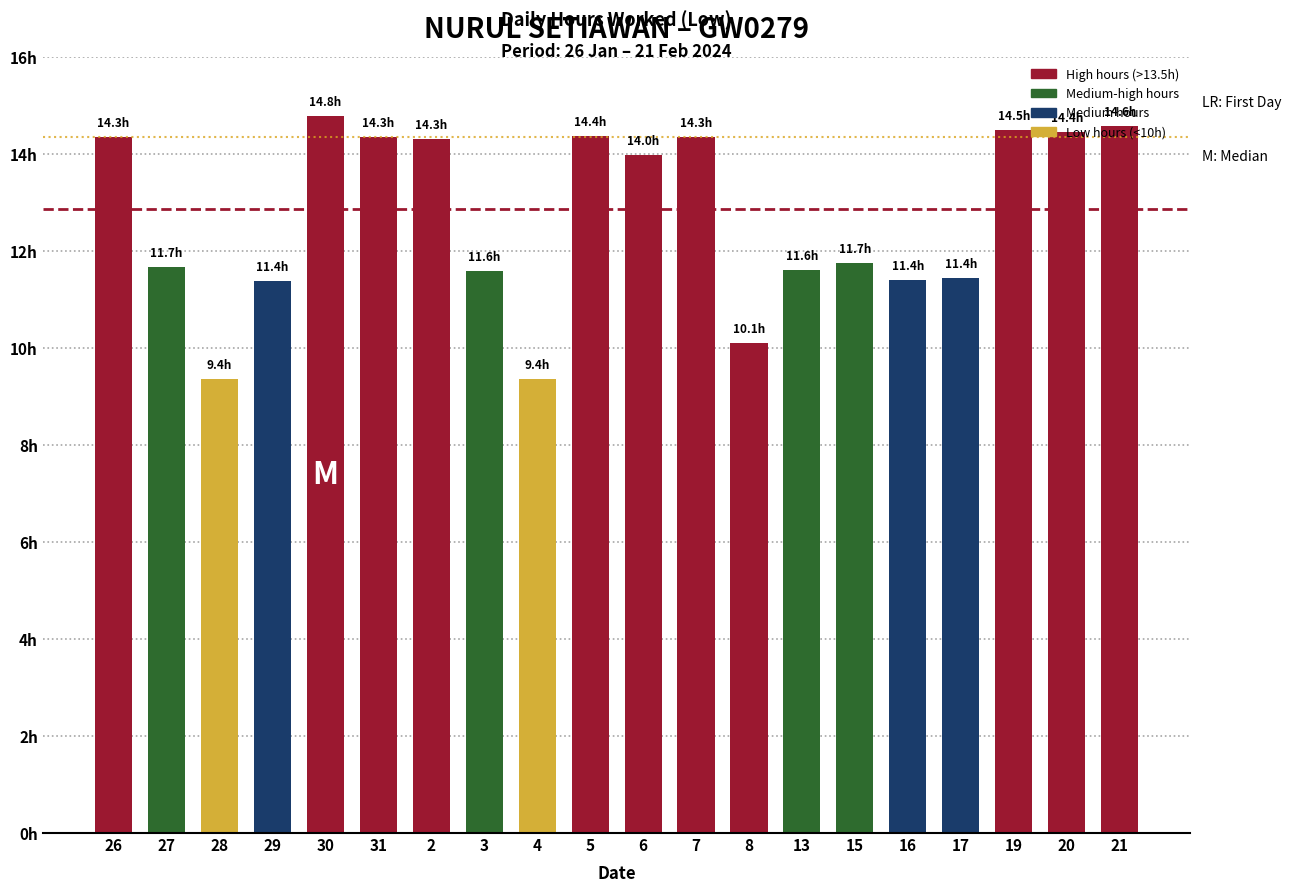

True or false: the data shows 20.0 at 15.

False